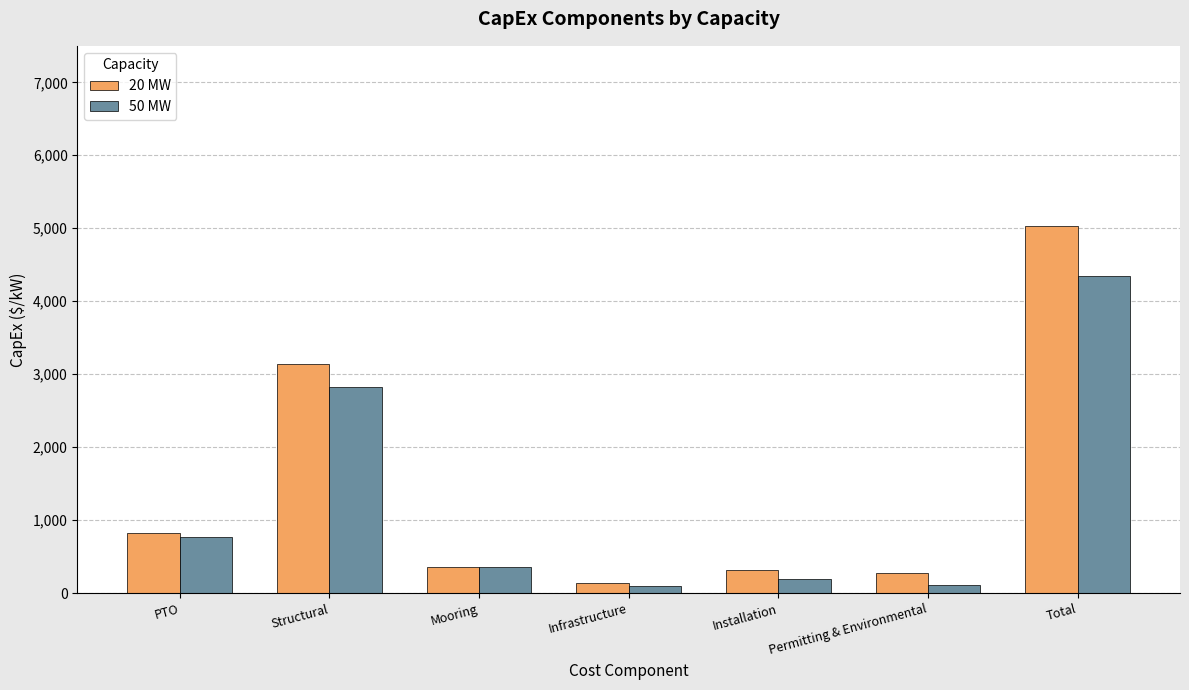

The 20 MW series shows 5035 at Total. True or false?

True